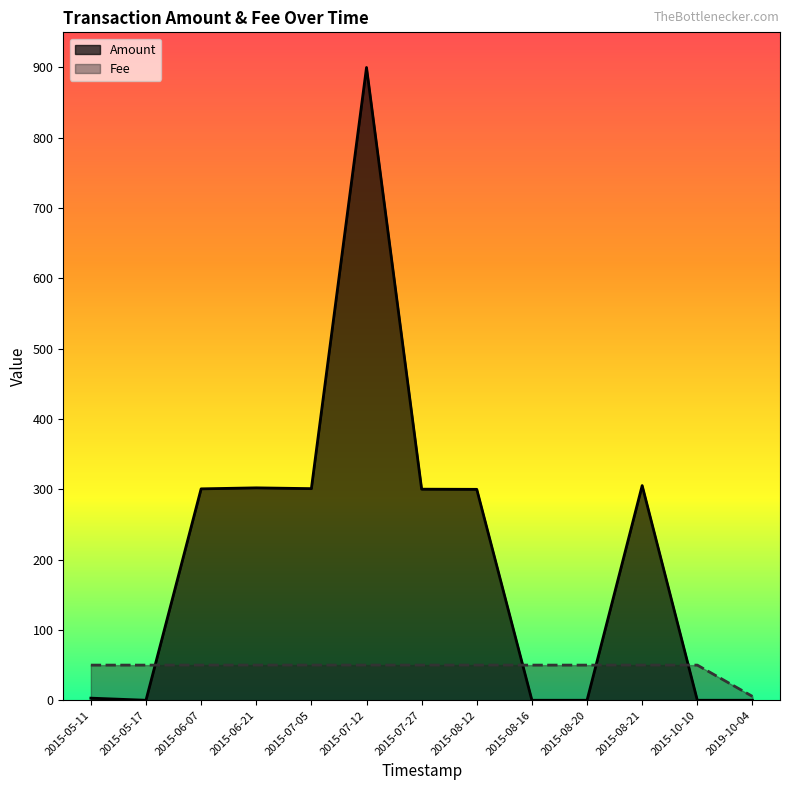

Reading left to right, transcribe all the data shown in this chart.

Amount: 3.0	0.0	300.7	302.1	301.0	900.0	300.2	300.0	0.0	0.0	305.3	0.0	0.0
Fee: 50.0	50.0	50.0	50.0	50.0	50.0	50.0	50.0	50.0	50.0	50.0	50.0	5.5